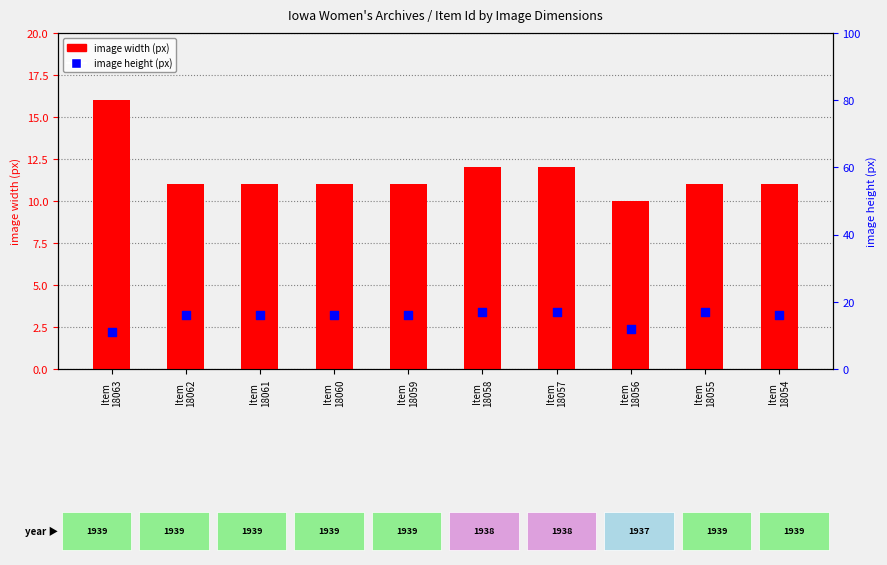

Which series has the largest total across all categories?

image height (px)